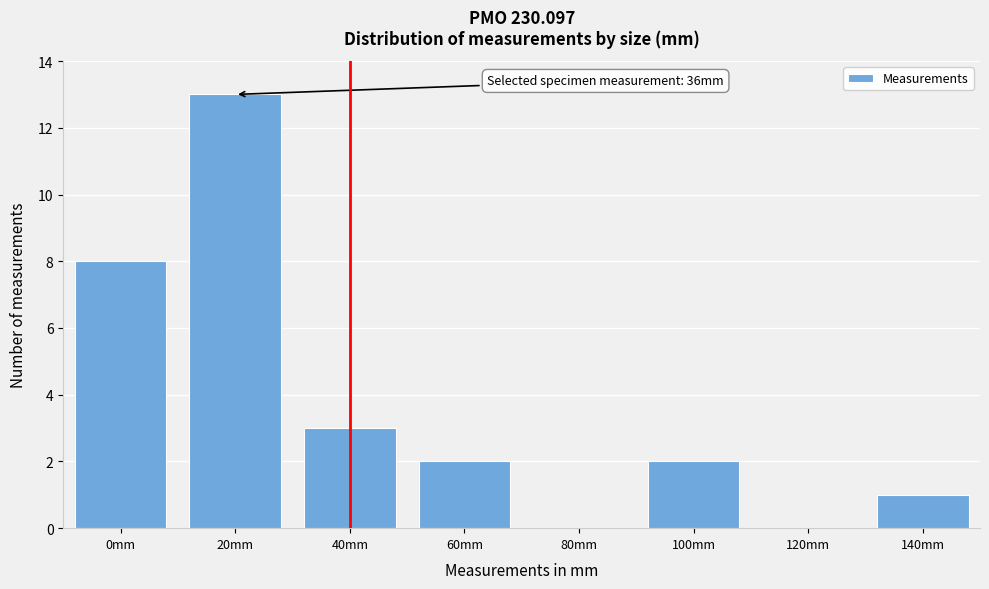

Reading left to right, list all the values displayed in this chart.

0mm=8	20mm=13	40mm=3	60mm=2	80mm=0	100mm=2	120mm=0	140mm=1